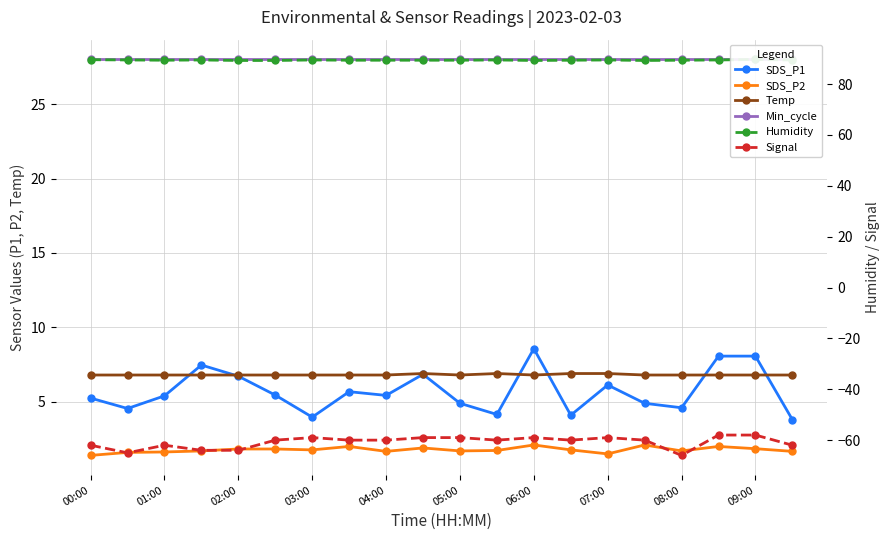

True or false: Signal has more than 0 interior local peaks.

True